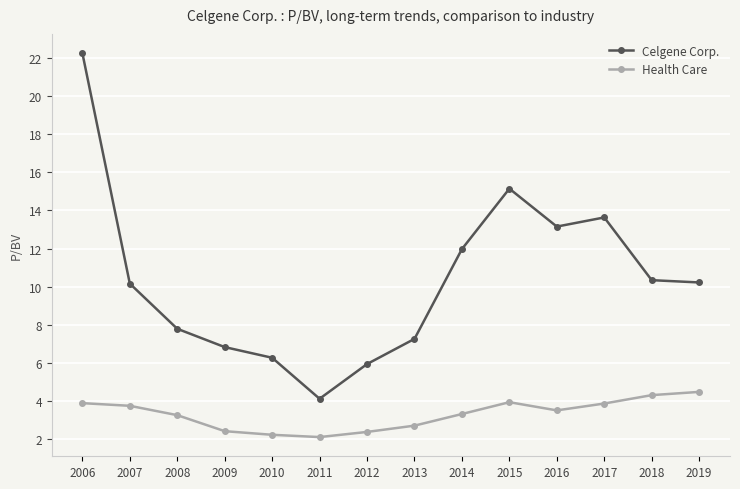

What are all the series names shown in the legend?

Celgene Corp., Health Care